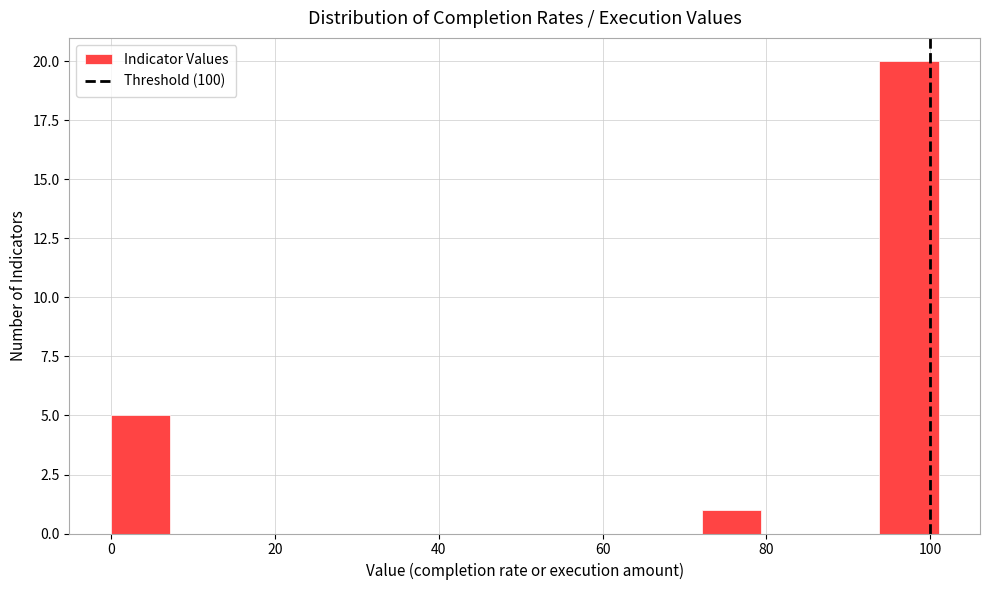

Read against the x-axis, roughly where is the centre of the tallest bar?

98